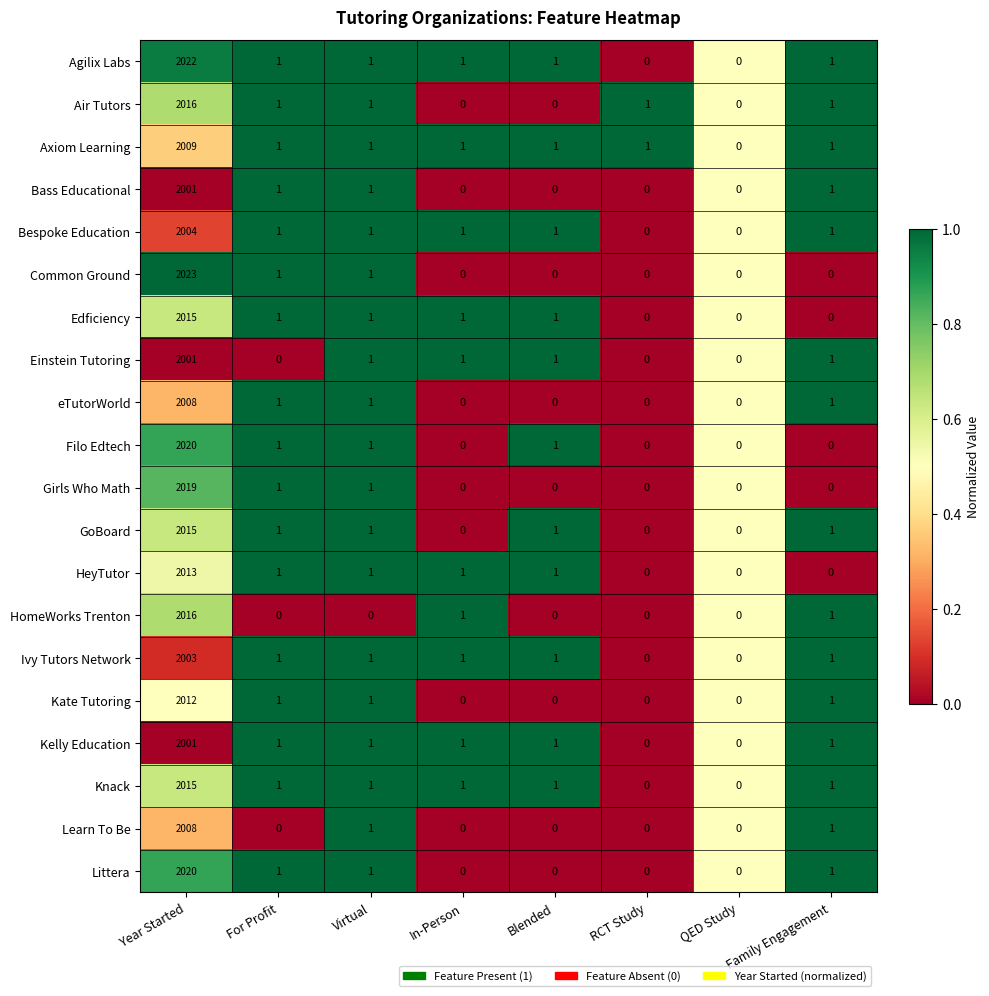

The Filo Edtech series shows 0 at In-Person. True or false?

True